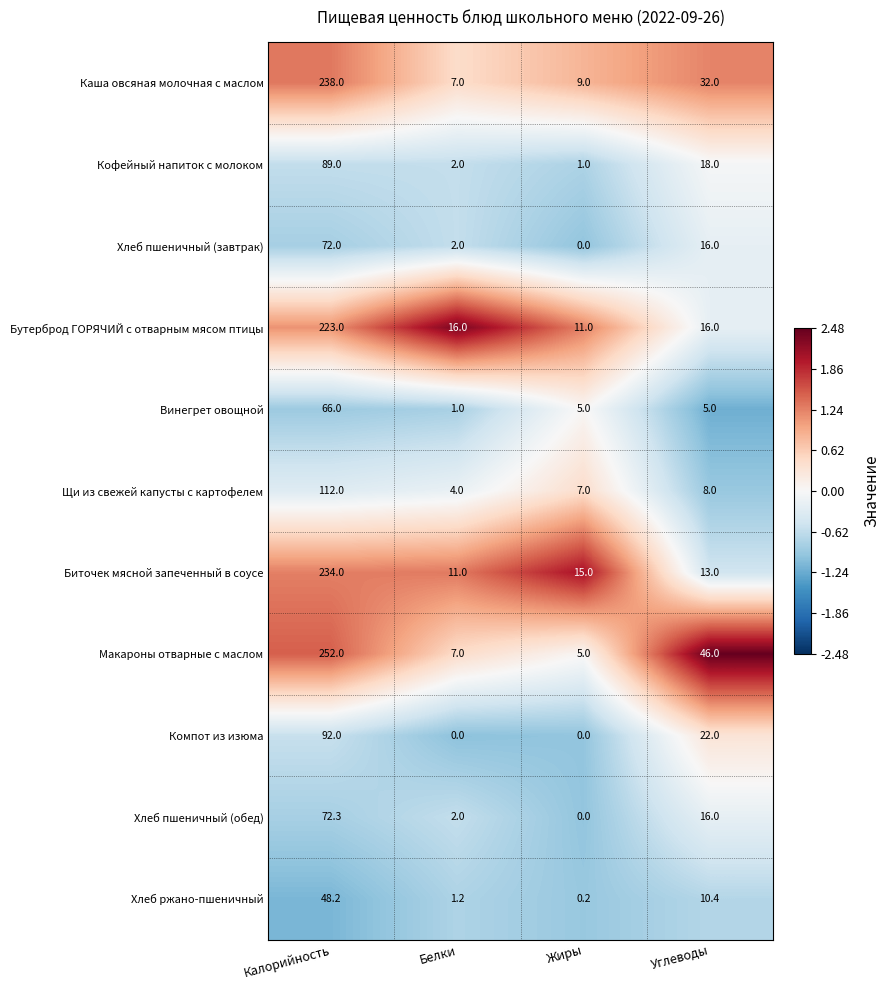

What is the difference between the maximum and minimum values in the Хлеб пшеничный (обед) series?

72.3